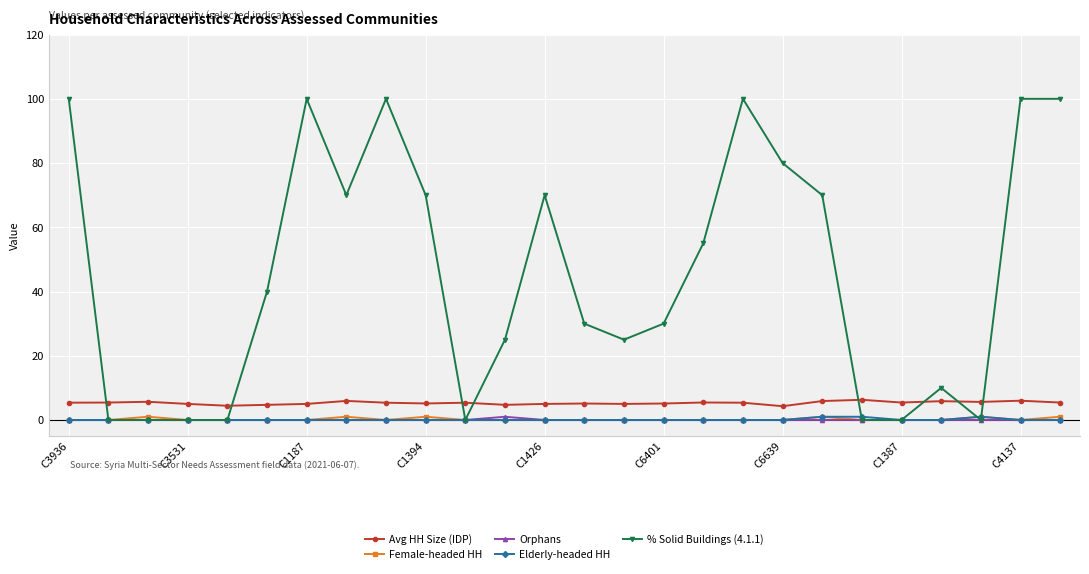

Which series has the largest range (max minus min)?

% Solid Buildings (4.1.1)